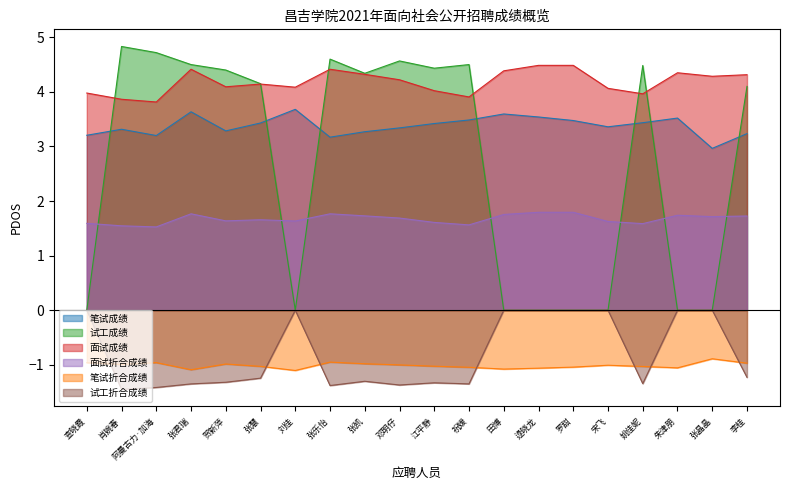

Reading left to right, list all the values displayed in this chart.

笔试成绩: 查晓霞=3.2	肖婉春=3.3	阿曼古力·加海=3.2	张君瑞=3.6	贺新萍=3.3	张慧=3.4	刘佳=3.7	张乐怡=3.2	张凯=3.3	邓明仔=3.3	江平静=3.4	祝媛=3.5	田博=3.6	逯晓龙=3.5	罗甜=3.5	宋飞=3.4	姚佳妮=3.4	朱津朋=3.5	张晶晶=3.0	李桂=3.2
笔试折合成绩: 查晓霞=-1.0	肖婉春=-1.0	阿曼古力·加海=-1.0	张君瑞=-1.1	贺新萍=-1.0	张慧=-1.0	刘佳=-1.1	张乐怡=-1.0	张凯=-1.0	邓明仔=-1.0	江平静=-1.0	祝媛=-1.0	田博=-1.1	逯晓龙=-1.1	罗甜=-1.0	宋飞=-1.0	姚佳妮=-1.0	朱津朋=-1.1	张晶晶=-0.9	李桂=-1.0
试工成绩: 查晓霞=0.0	肖婉春=4.8	阿曼古力·加海=4.7	张君瑞=4.5	贺新萍=4.4	张慧=4.2	刘佳=0.0	张乐怡=4.6	张凯=4.3	邓明仔=4.6	江平静=4.4	祝媛=4.5	田博=0.0	逯晓龙=0.0	罗甜=0.0	宋飞=0.0	姚佳妮=4.5	朱津朋=0.0	张晶晶=0.0	李桂=4.1
面试成绩: 查晓霞=4.0	肖婉春=3.9	阿曼古力·加海=3.8	张君瑞=4.4	贺新萍=4.1	张慧=4.1	刘佳=4.1	张乐怡=4.4	张凯=4.3	邓明仔=4.2	江平静=4.0	祝媛=3.9	田博=4.4	逯晓龙=4.5	罗甜=4.5	宋飞=4.1	姚佳妮=4.0	朱津朋=4.4	张晶晶=4.3	李桂=4.3
面试折合成绩: 查晓霞=1.6	肖婉春=1.5	阿曼古力·加海=1.5	张君瑞=1.8	贺新萍=1.6	张慧=1.7	刘佳=1.6	张乐怡=1.8	张凯=1.7	邓明仔=1.7	江平静=1.6	祝媛=1.6	田博=1.8	逯晓龙=1.8	罗甜=1.8	宋飞=1.6	姚佳妮=1.6	朱津朋=1.7	张晶晶=1.7	李桂=1.7
试工折合成绩: 查晓霞=-0.0	肖婉春=-1.4	阿曼古力·加海=-1.4	张君瑞=-1.4	贺新萍=-1.3	张慧=-1.2	刘佳=-0.0	张乐怡=-1.4	张凯=-1.3	邓明仔=-1.4	江平静=-1.3	祝媛=-1.4	田博=-0.0	逯晓龙=-0.0	罗甜=-0.0	宋飞=-0.0	姚佳妮=-1.3	朱津朋=-0.0	张晶晶=-0.0	李桂=-1.2